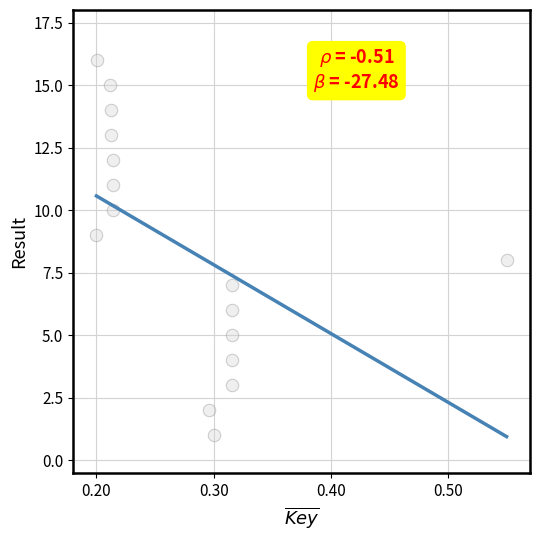

How many data points are displayed?

16